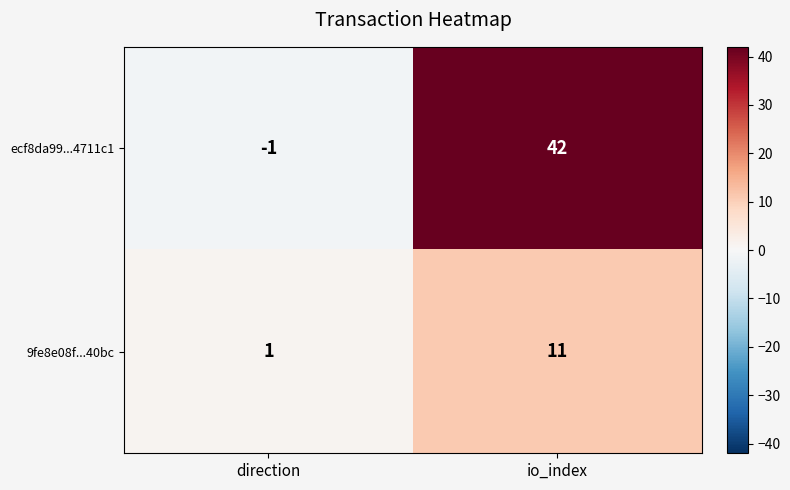

Reading left to right, list all the values displayed in this chart.

ecf8da99...4711c1: direction=-1	io_index=42
9fe8e08f...40bc: direction=1	io_index=11